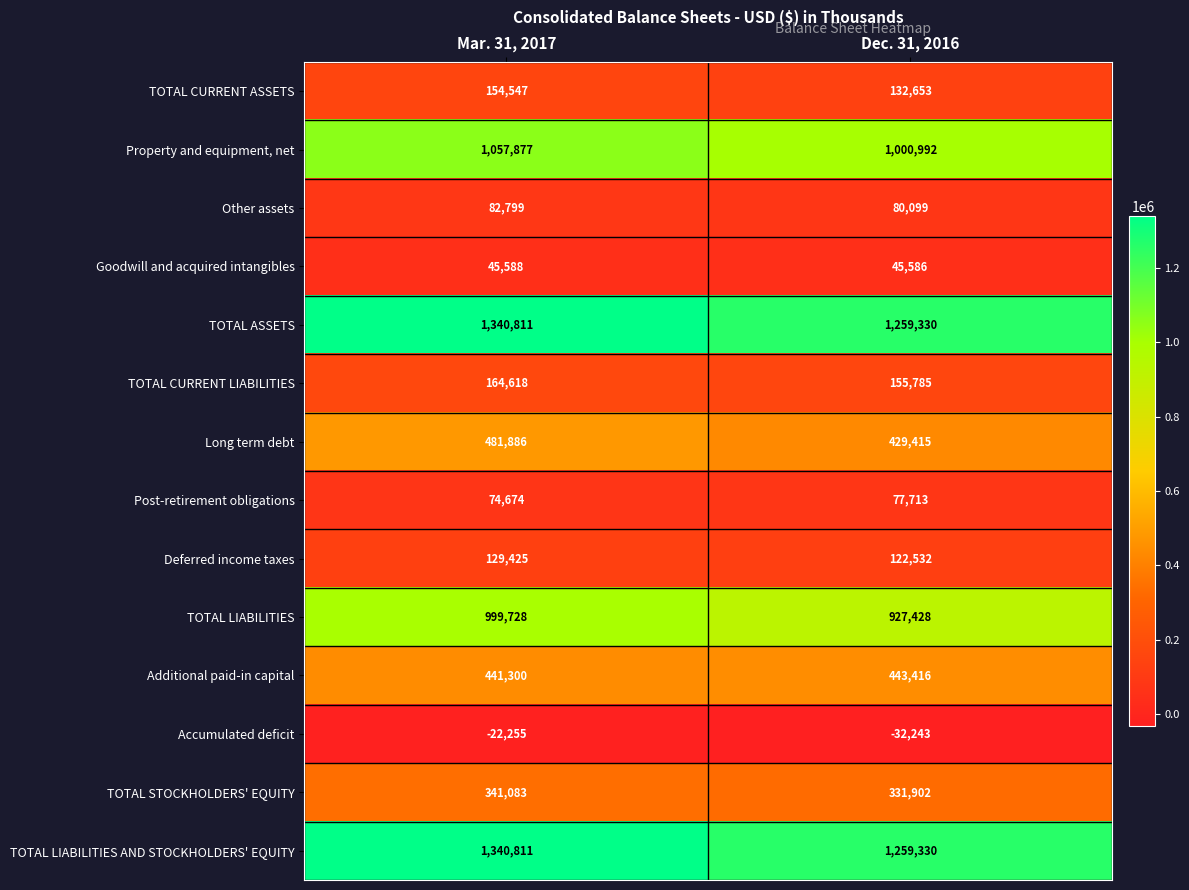

Is it true that Other assets equals 80099 at Dec. 31, 2016?

True